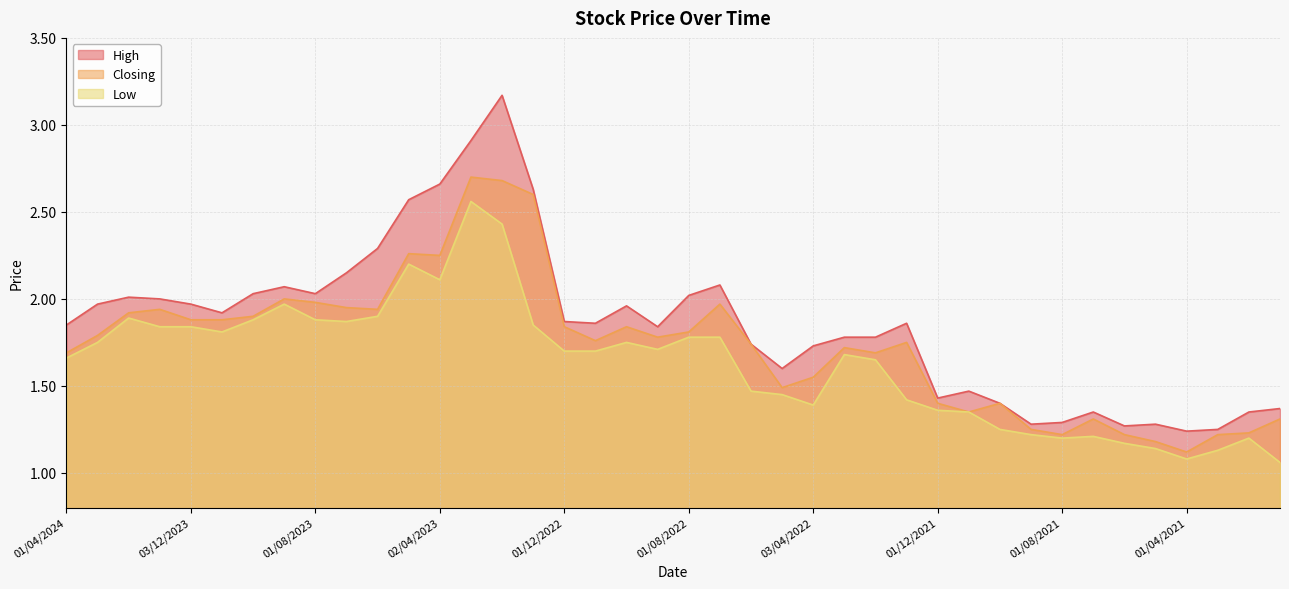

Rank the series by their average value, from lowest to highest.

Low, Closing, High